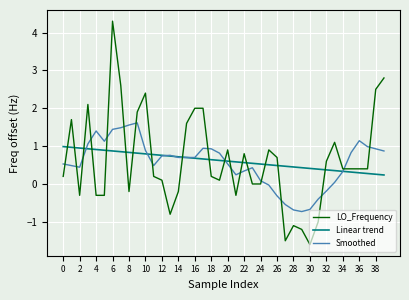

How many positive values does the Smoothed series have?

32